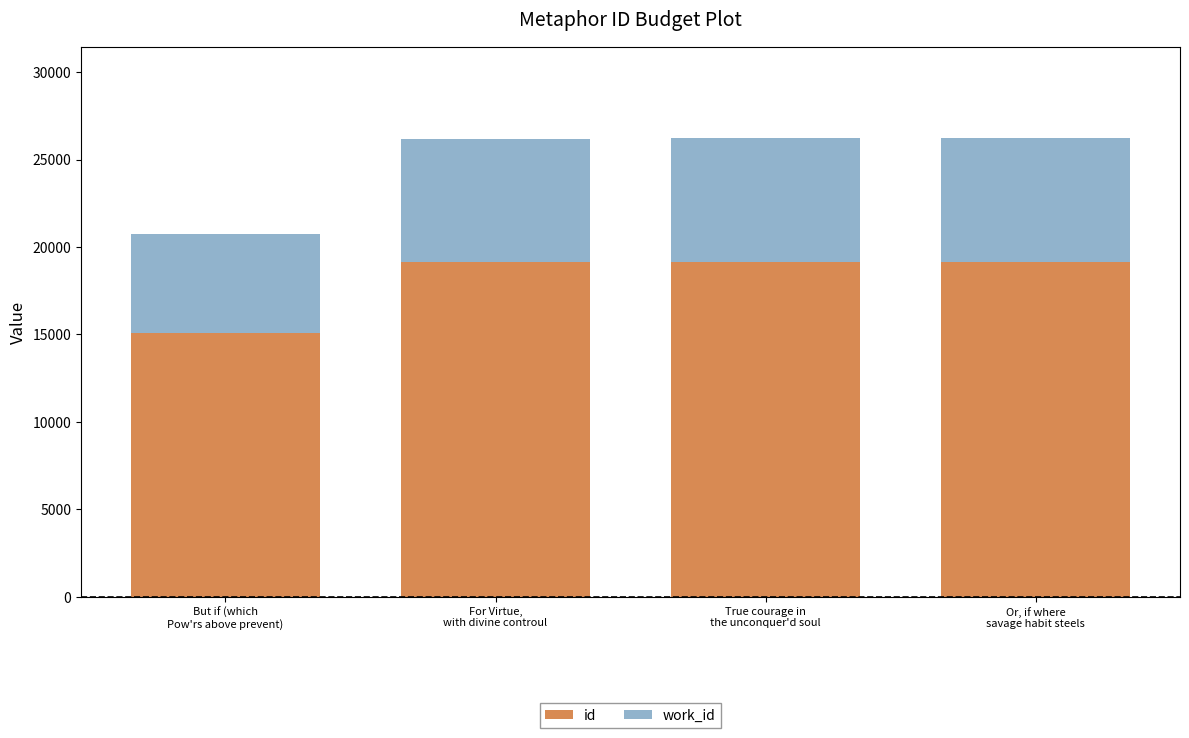

What is the lowest value of the id series?

15103